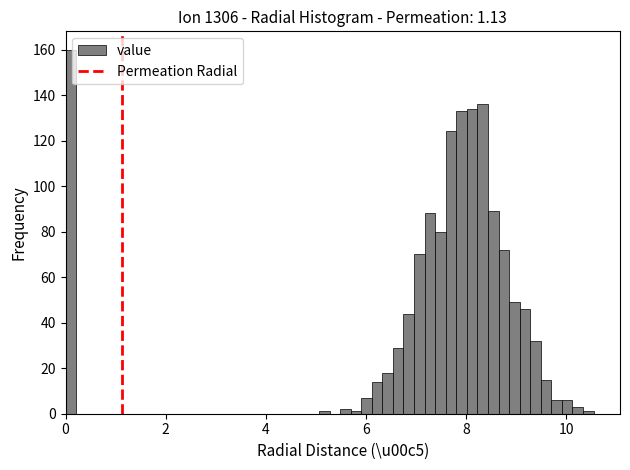

Read against the x-axis, roughly where is the centre of the tallest bar?

0.2